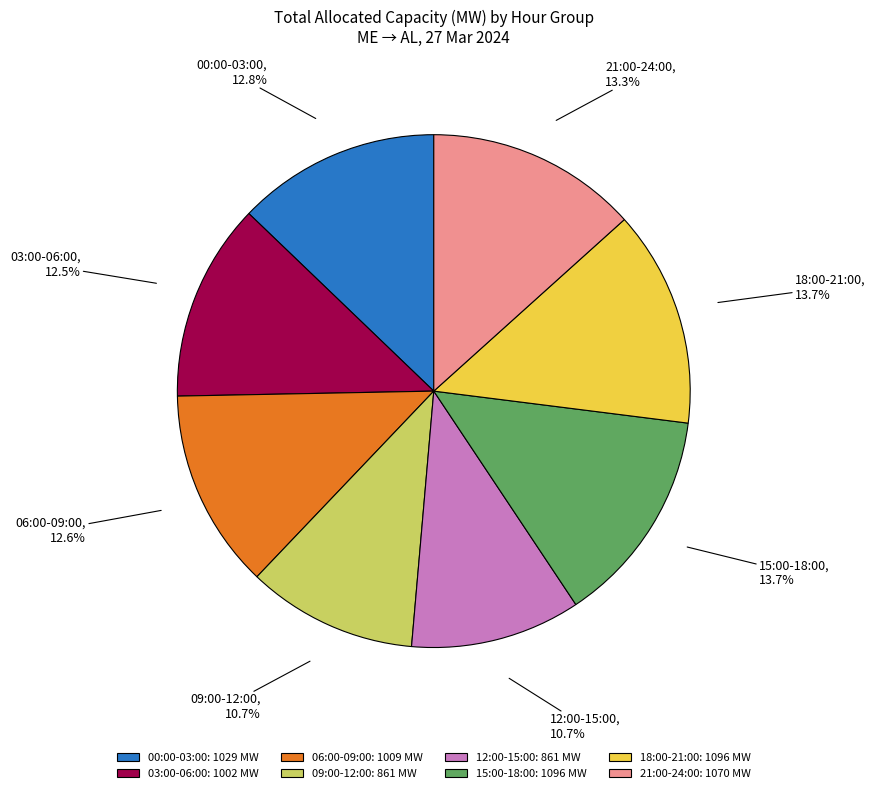

Between 00:00-03:00: 1029 MW and 12:00-15:00: 861 MW, which is larger?

00:00-03:00: 1029 MW